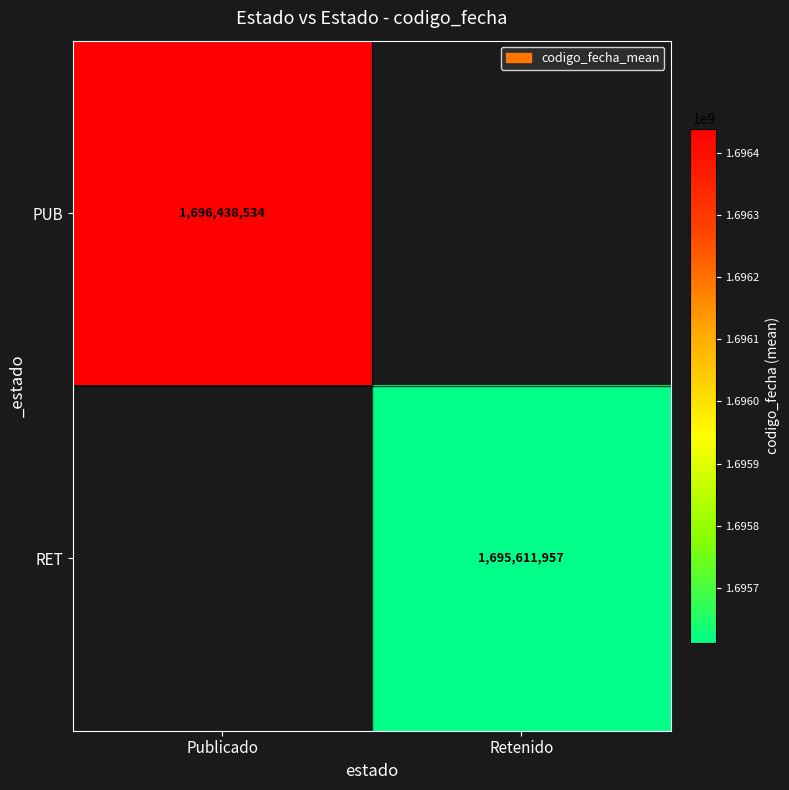

The RET series shows 1695611957 at Retenido. True or false?

True